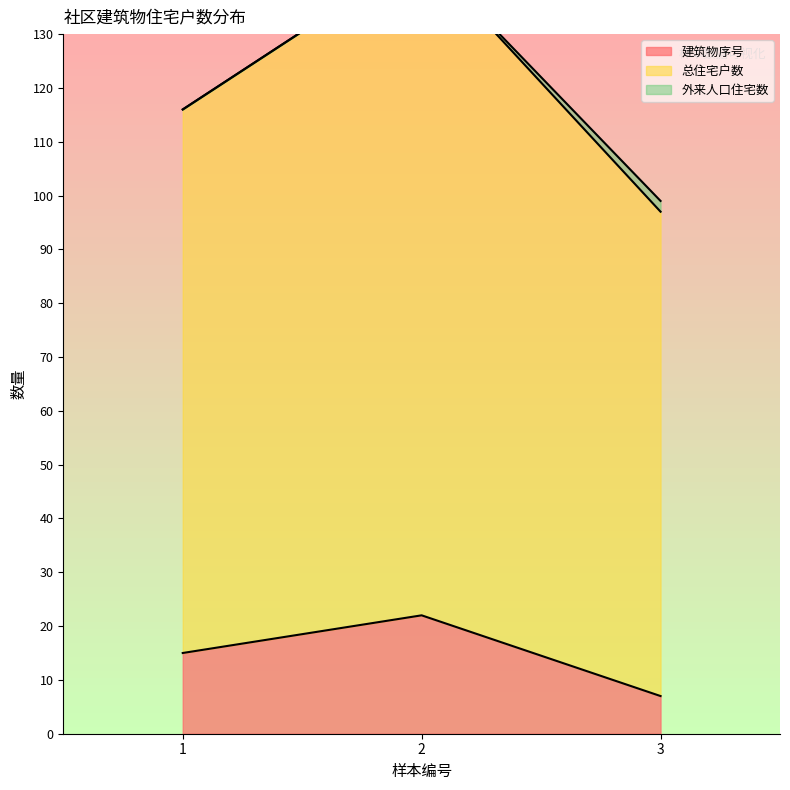

At which label does 建筑物序号 reach its minimum?

3